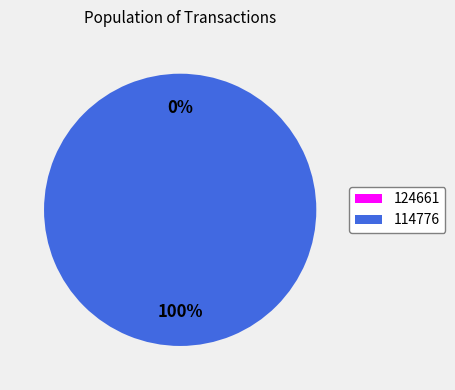

What is the largest slice in the pie chart?

114776